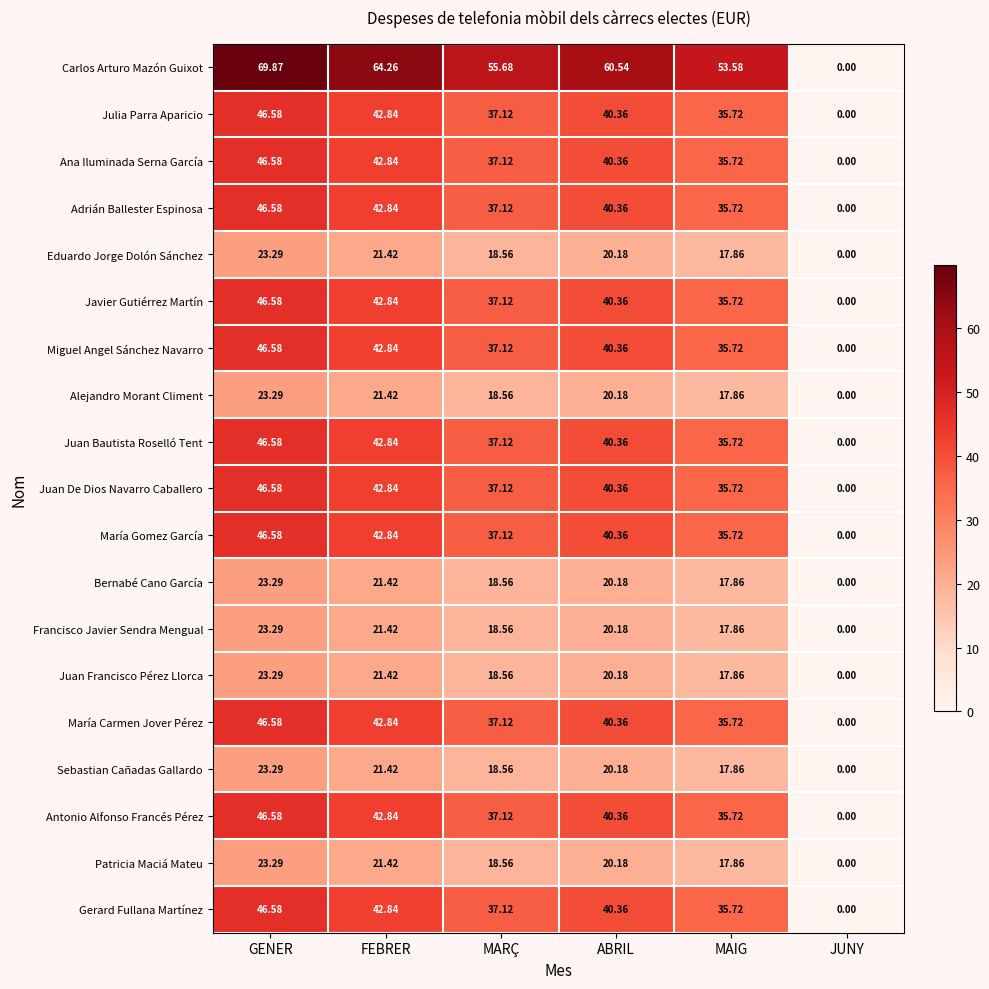

Rank the categories by Juan Bautista Roselló Tent value from lowest to highest.

JUNY, MAIG, MARÇ, ABRIL, FEBRER, GENER